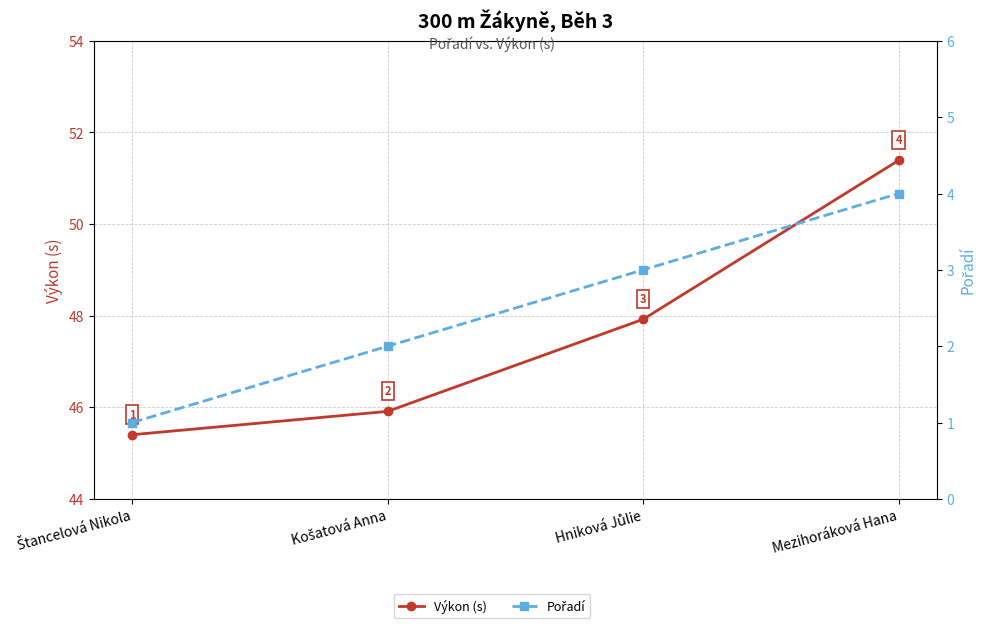

Is the value of Výkon (s) at Mezihoráková Hana greater than the value of Pořadí at Mezihoráková Hana?

Yes